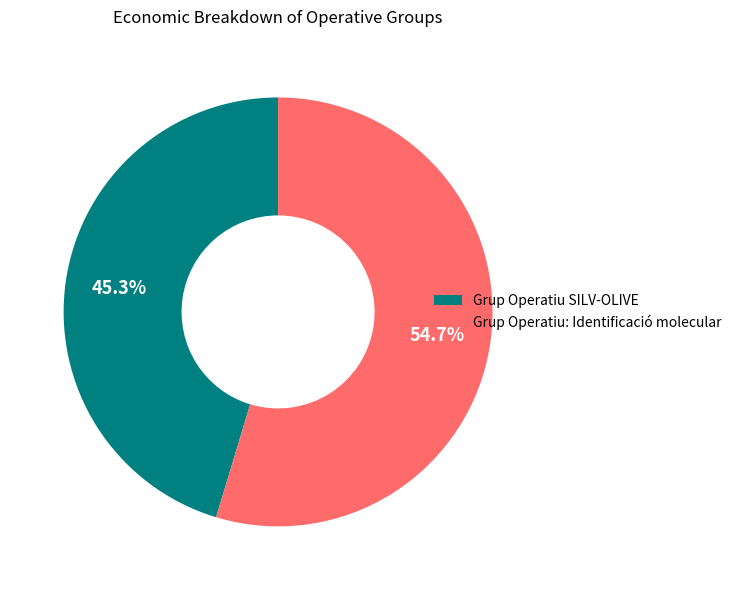

Is it true that Grup Operatiu SILV-OLIVE is 56% of the pie?

False